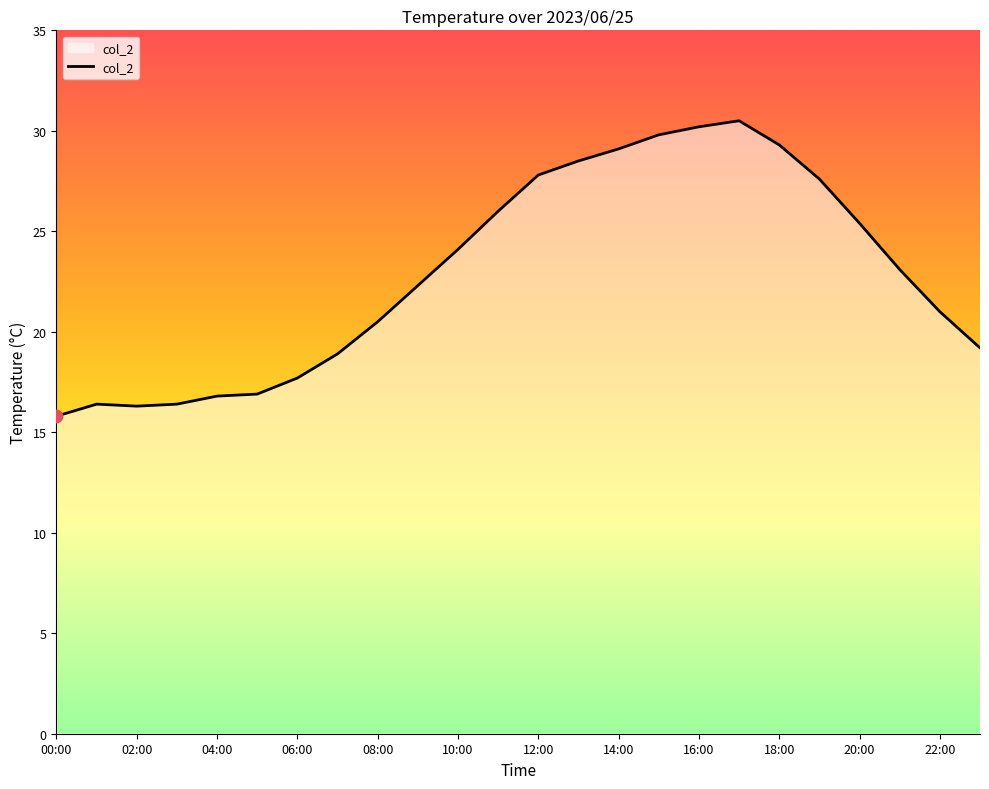

What is the difference between the maximum and minimum values?

14.7